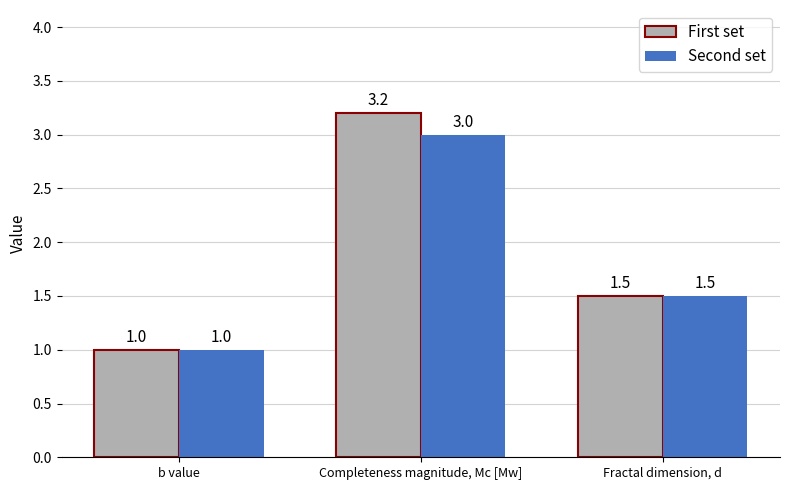

What is the value of the First set bar at the 2nd from the left?

3.2